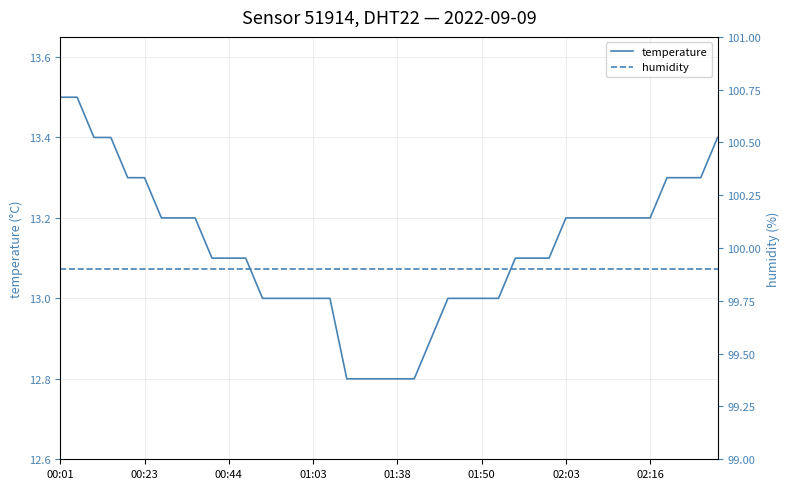

What is the total value across all series at 38?

113.2